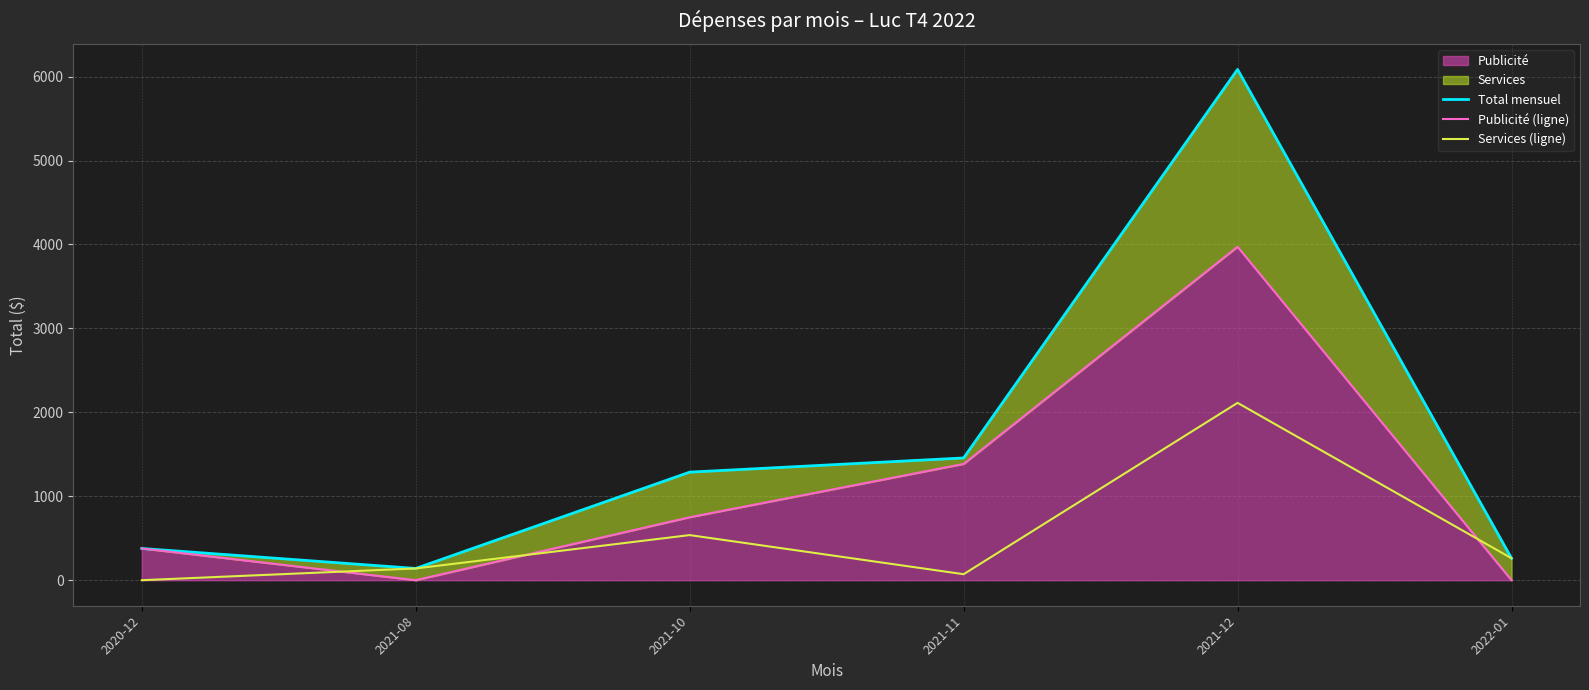

How many data points in Services (ligne) are less than 261?

3